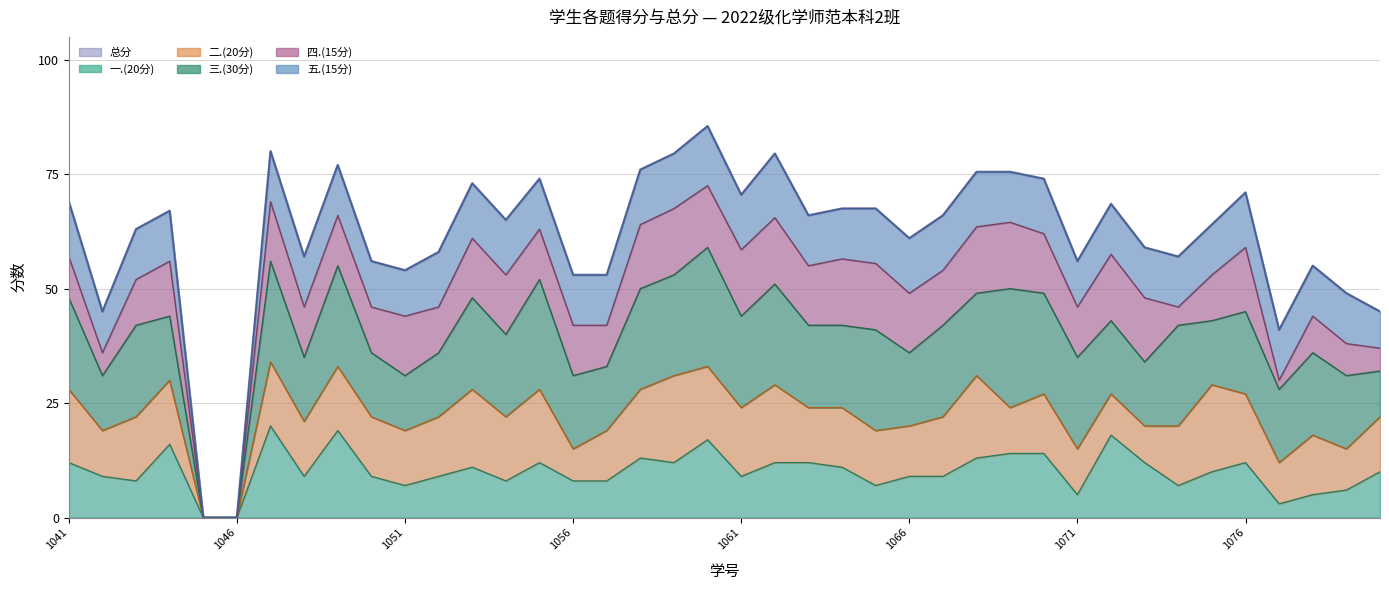

Rank the series by their maximum value, from highest to lowest.

总分, 三.(30分), 一.(20分), 二.(20分), 四.(15分), 五.(15分)